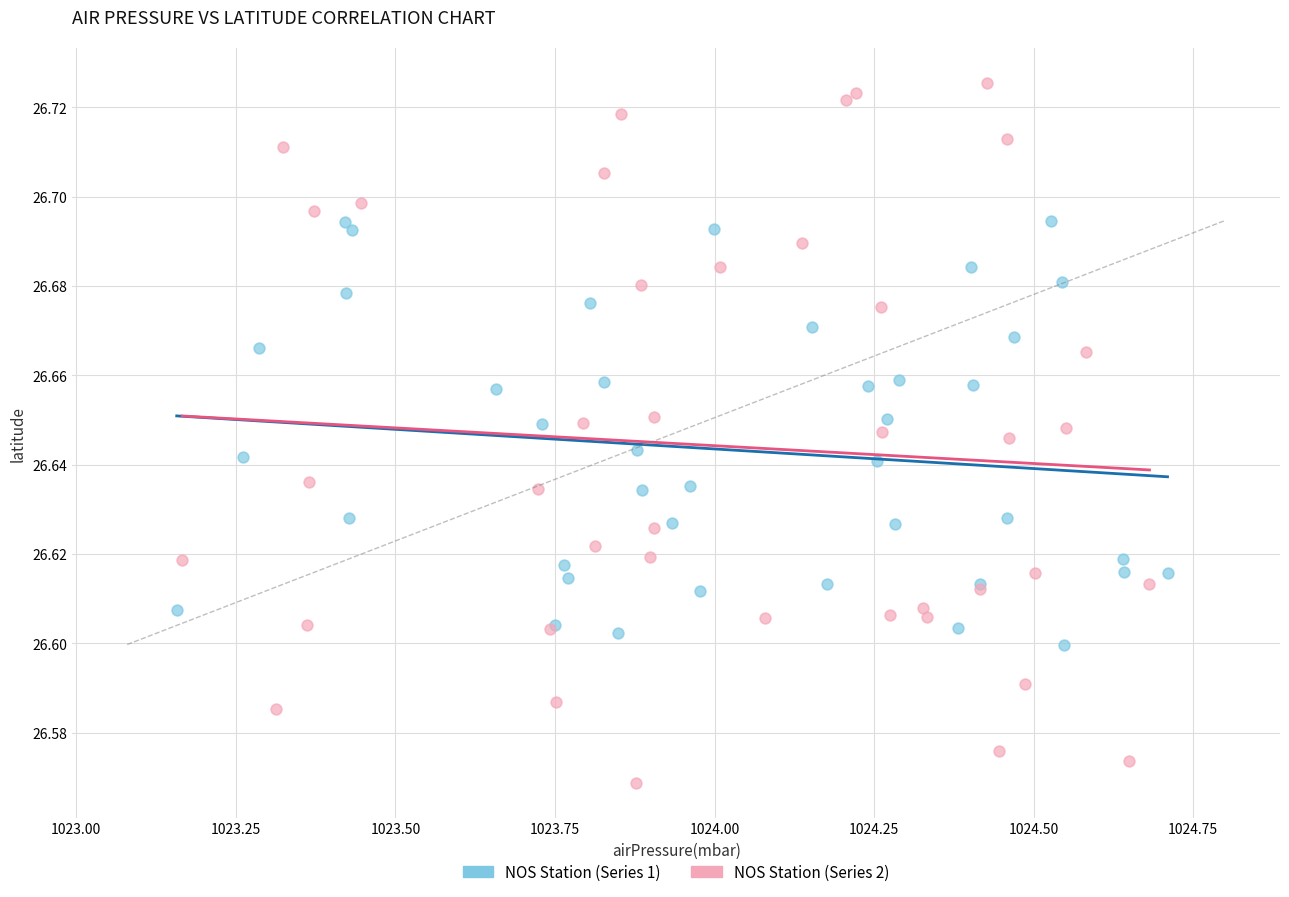

Which series has the widest spread of Y values?

NOS Station (Series 2)